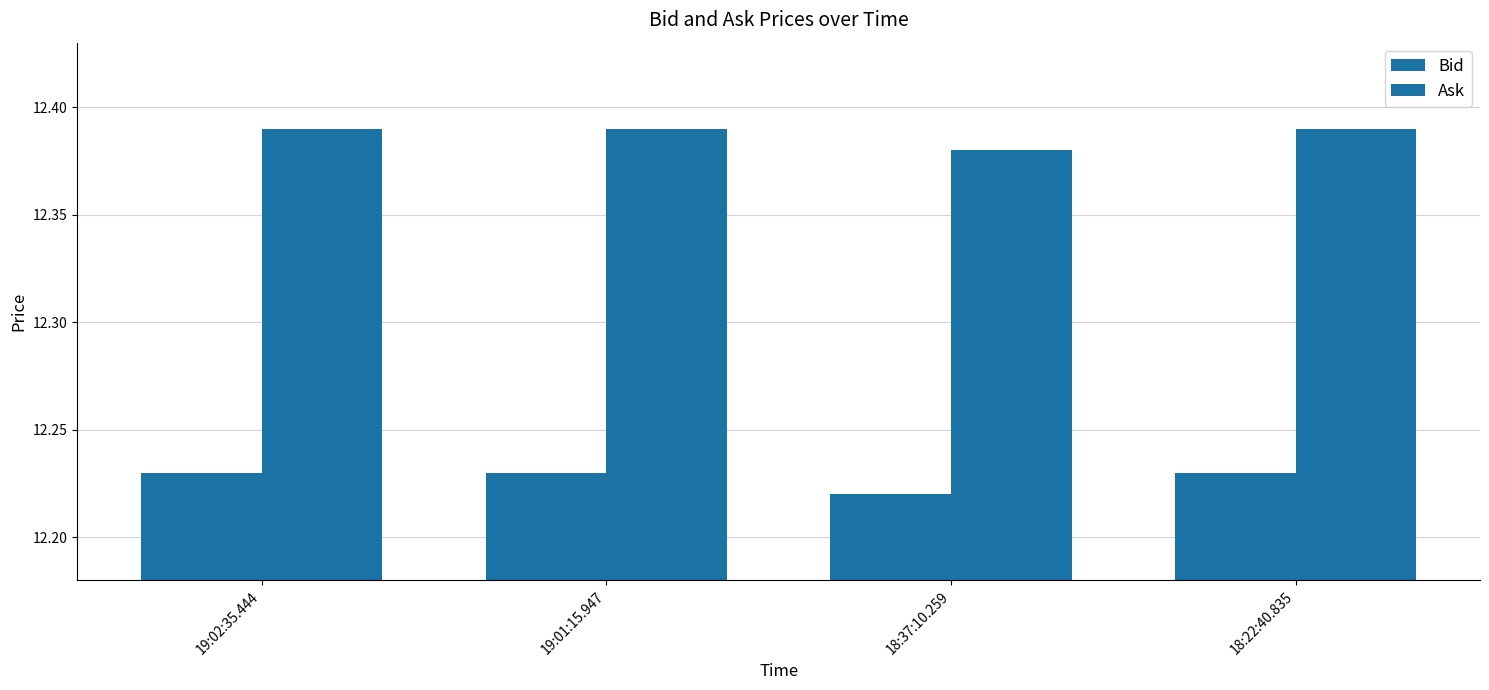

What is the total value across all series at 18:22:40.835?

24.6